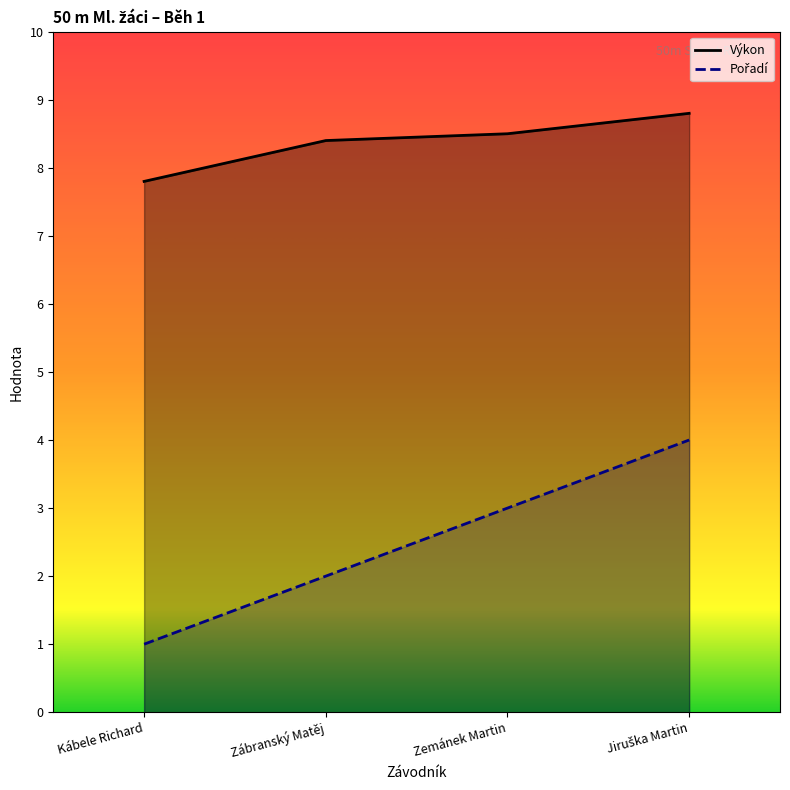

What is the lowest value of the Pořadí series?

1.0